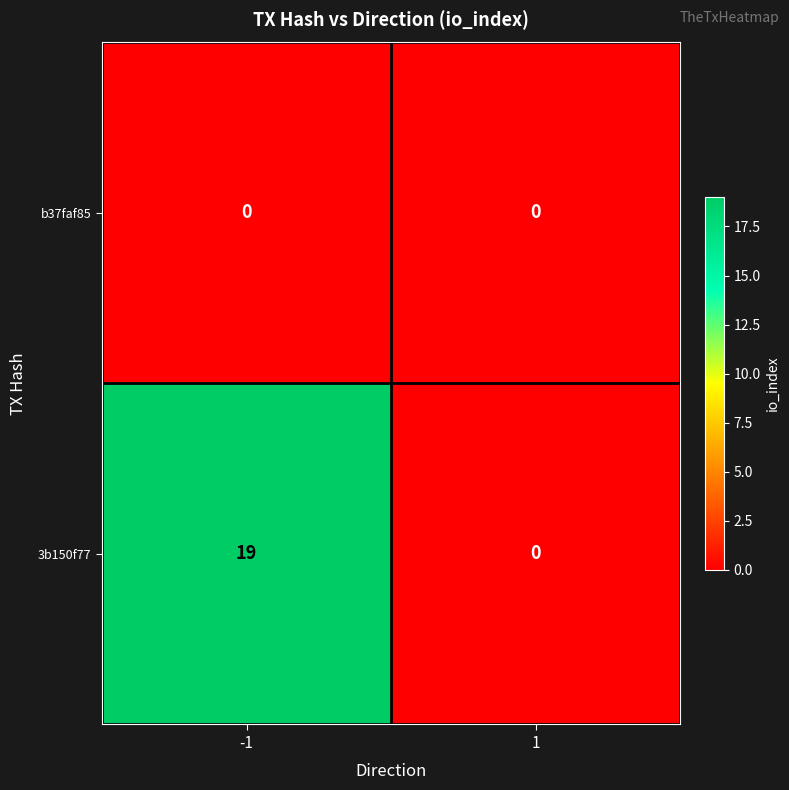

At how many categories does at least one series exceed 10?

1